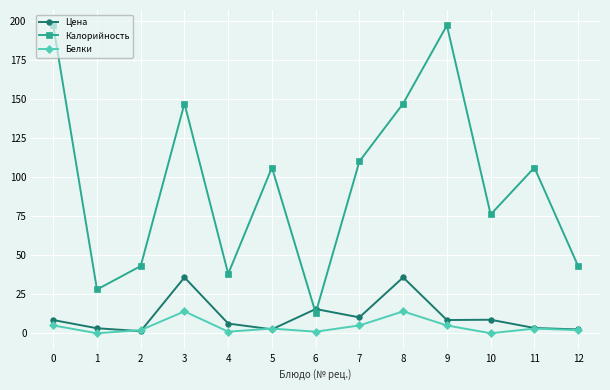

After their last crossing, which series has the higher values: Цена or Калорийность?

Калорийность